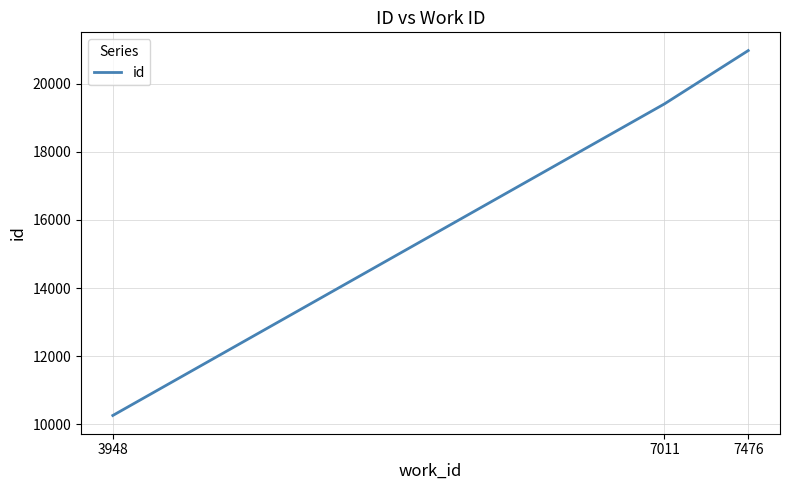

True or false: the data shows 5550 at 7011.

False